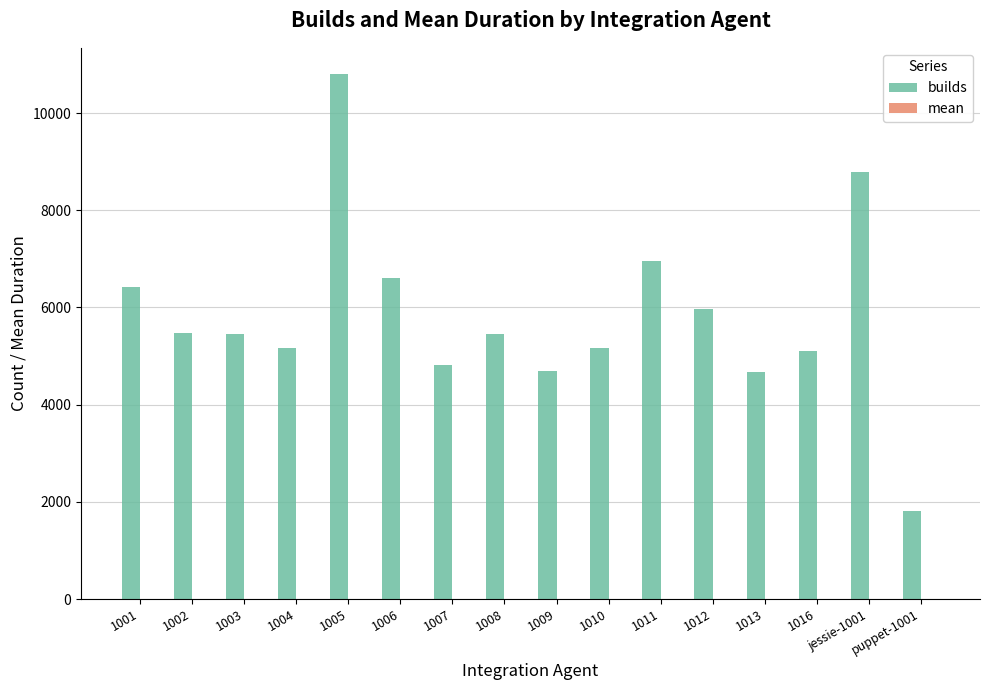

What is the maximum value shown in the chart?

10801.0